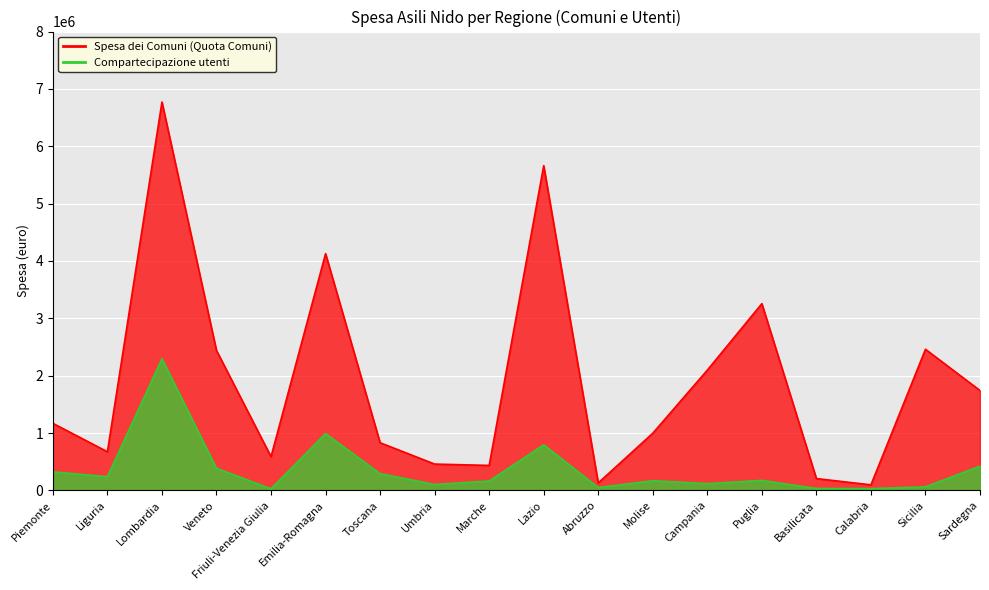

Which series has the widest spread of values?

Spesa dei Comuni (Quota Comuni)